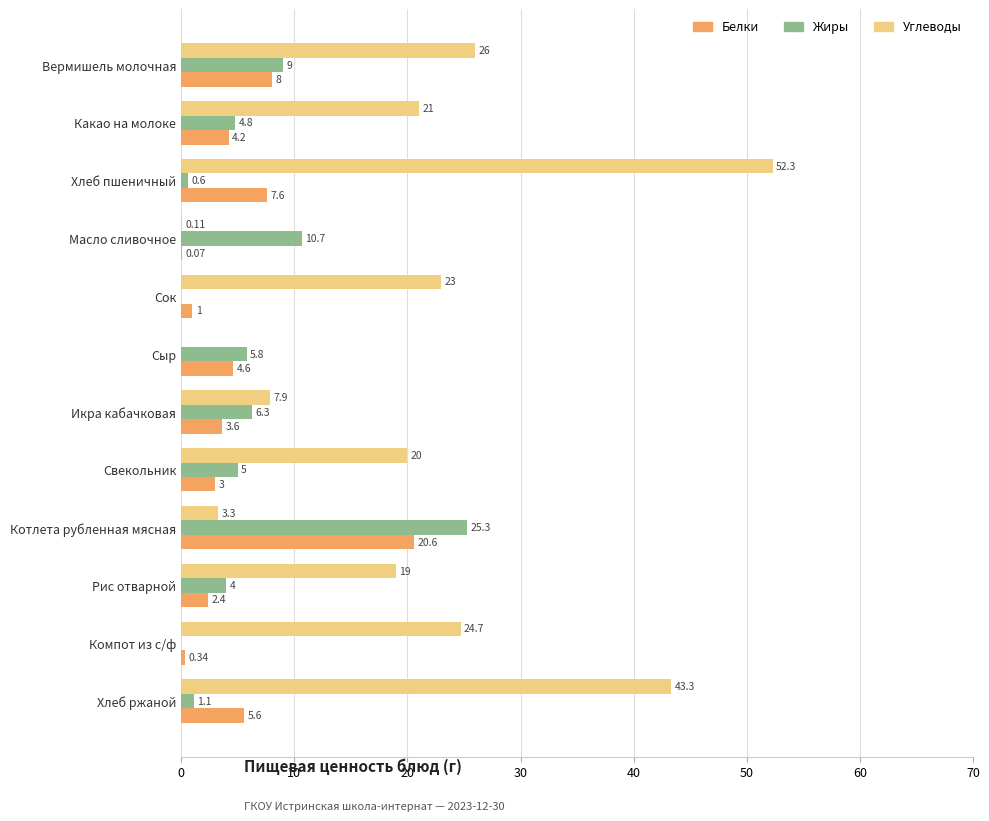

What is the greatest value displayed?

52.3